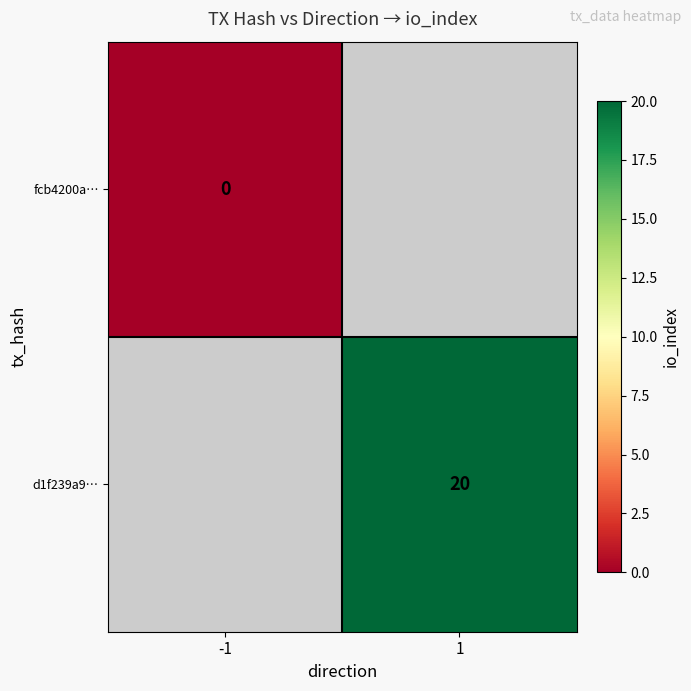

How many series are shown in this chart?

2